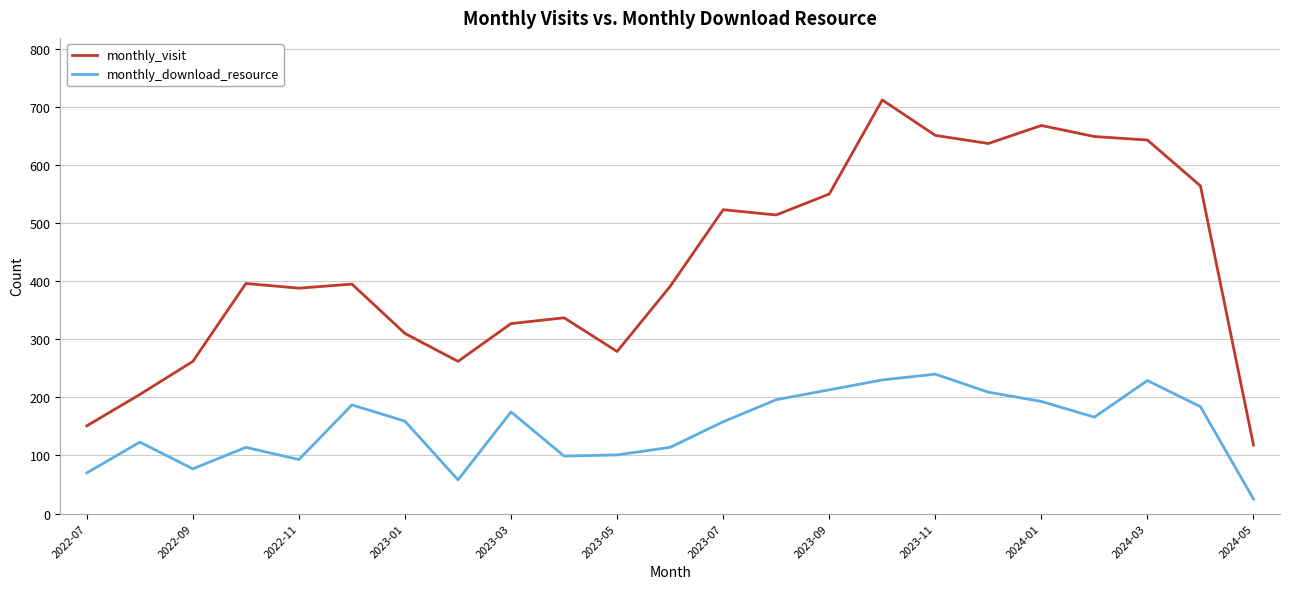

List the series in order of their peak value, lowest first.

monthly_download_resource, monthly_visit